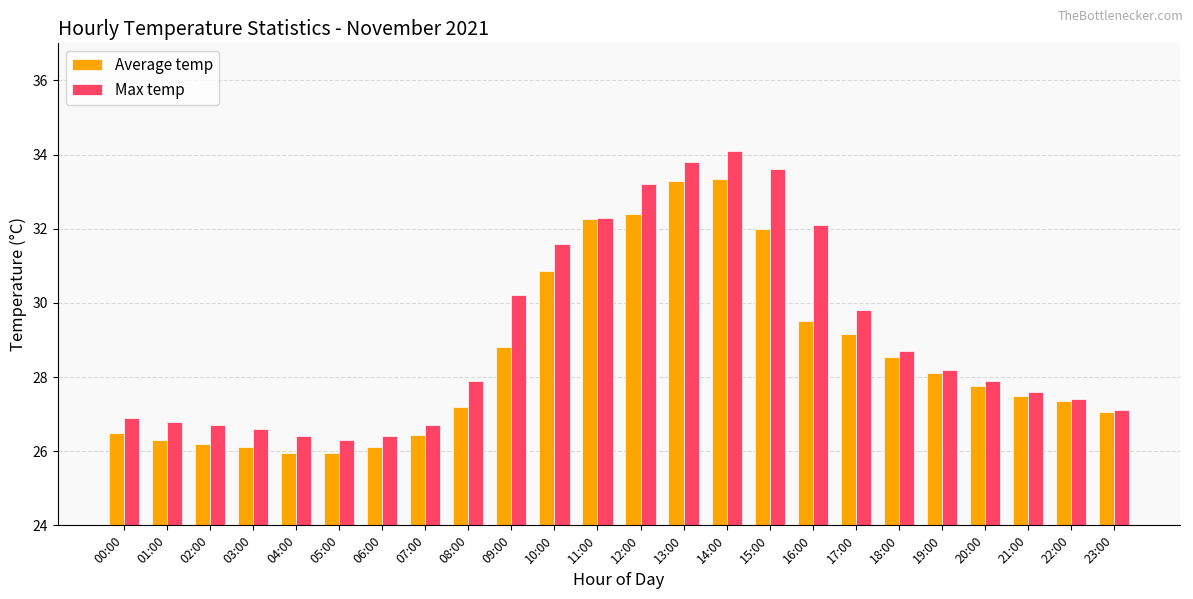

What is the maximum value shown in the chart?

34.1